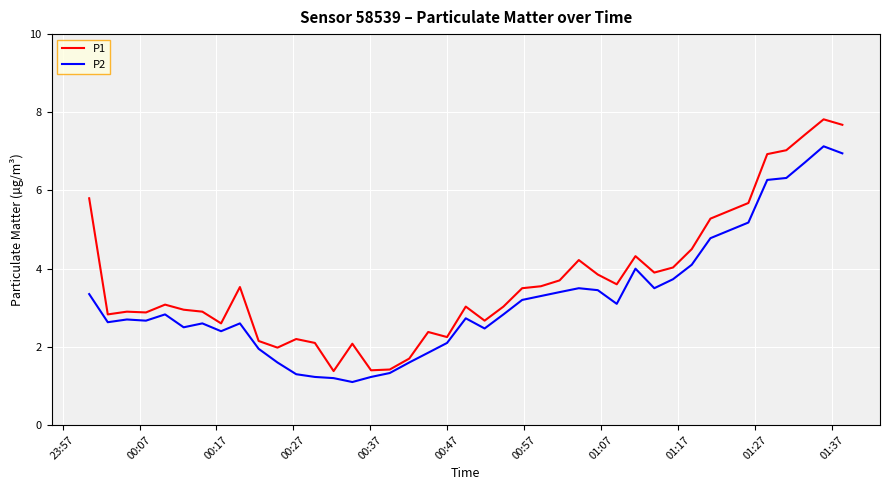

What is the average value of the P2 series?

3.2